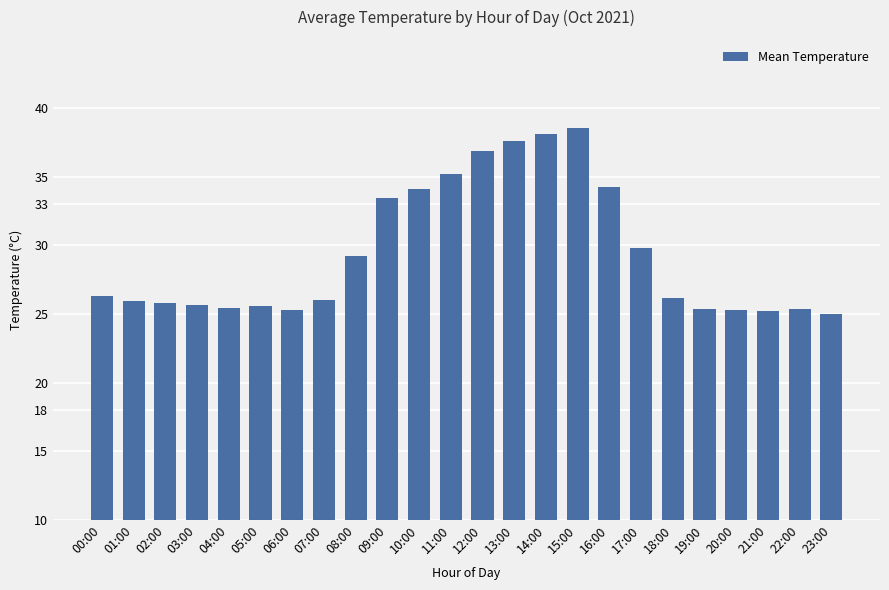

Count the number of data series in this chart.

1